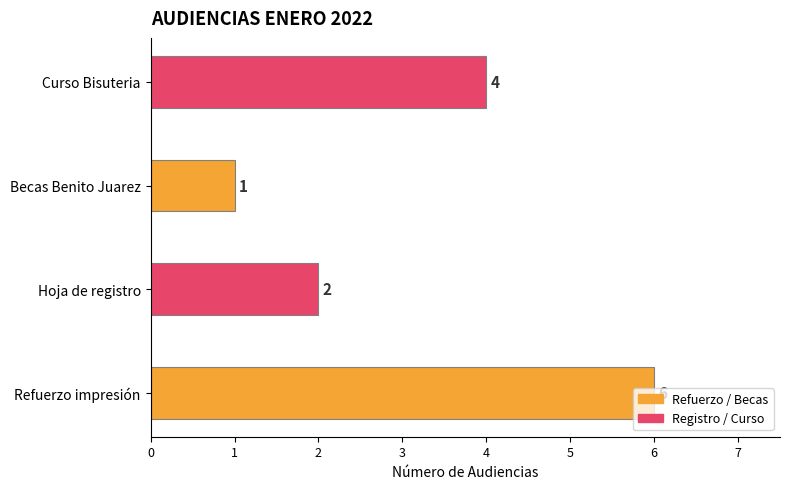

What is the smallest value displayed?

1